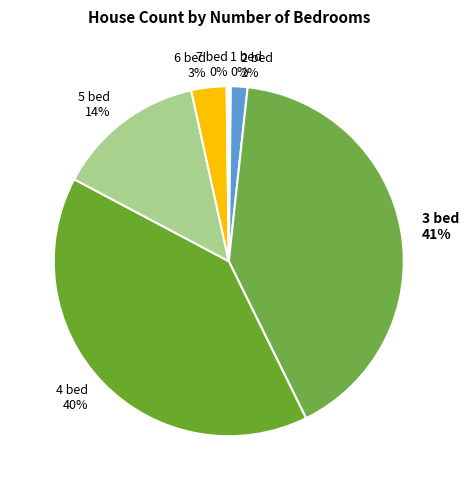

Which slice is the largest?

3 bed